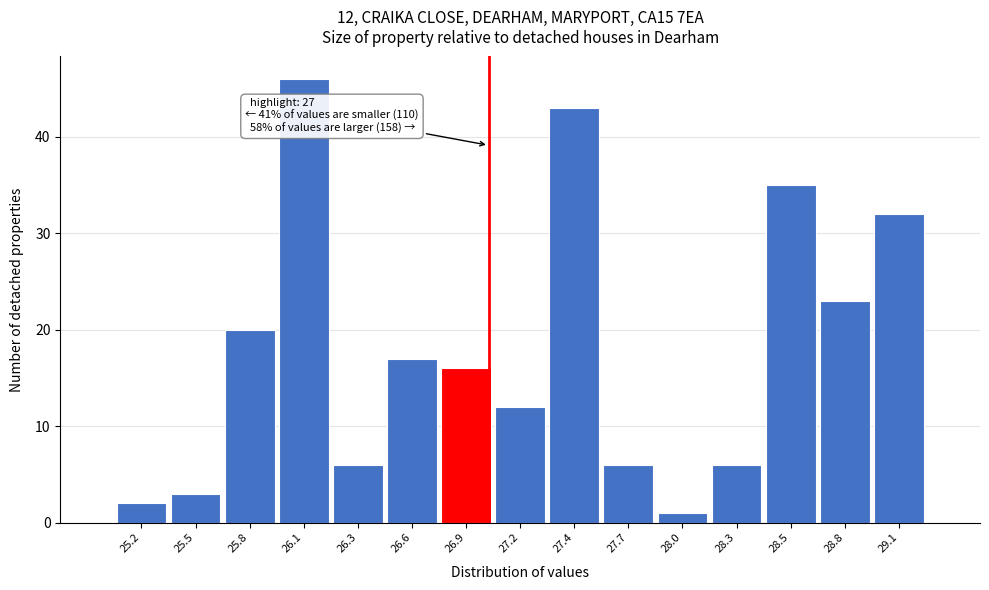

Over which range of the x-axis is the bar tallest?

25.90 to 26.20